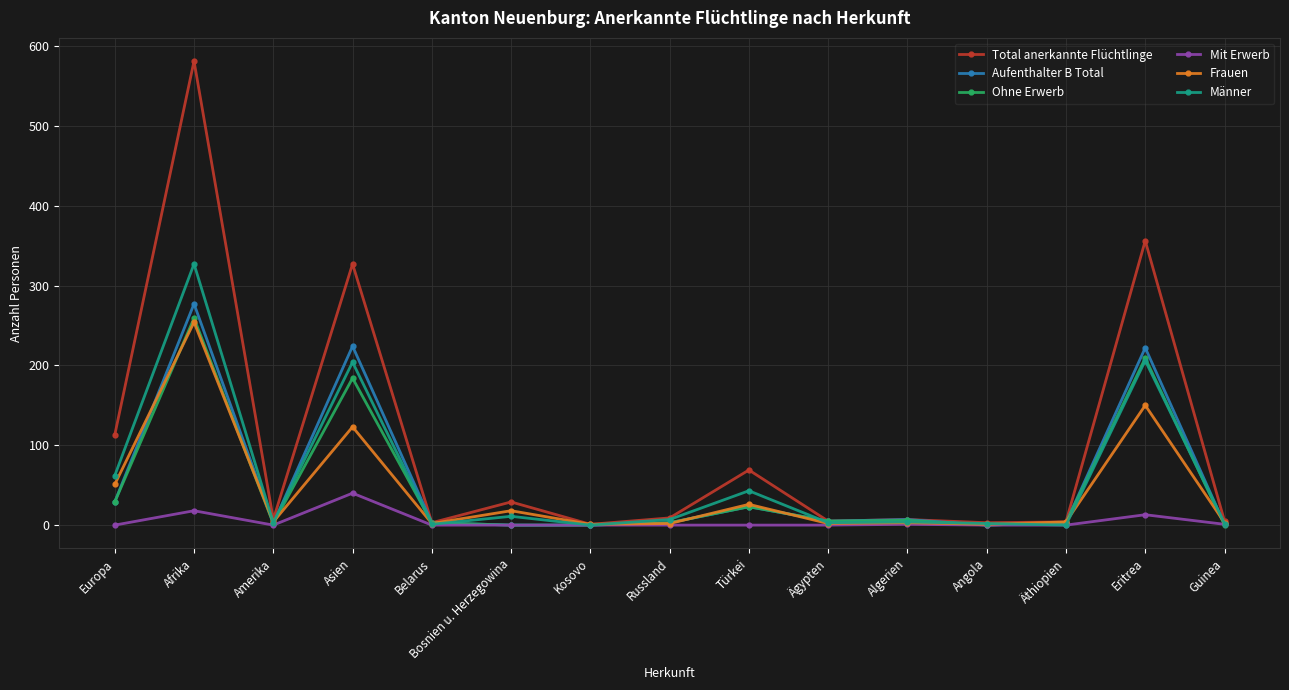

Does the chart display data point markers on the line(s)?

Yes